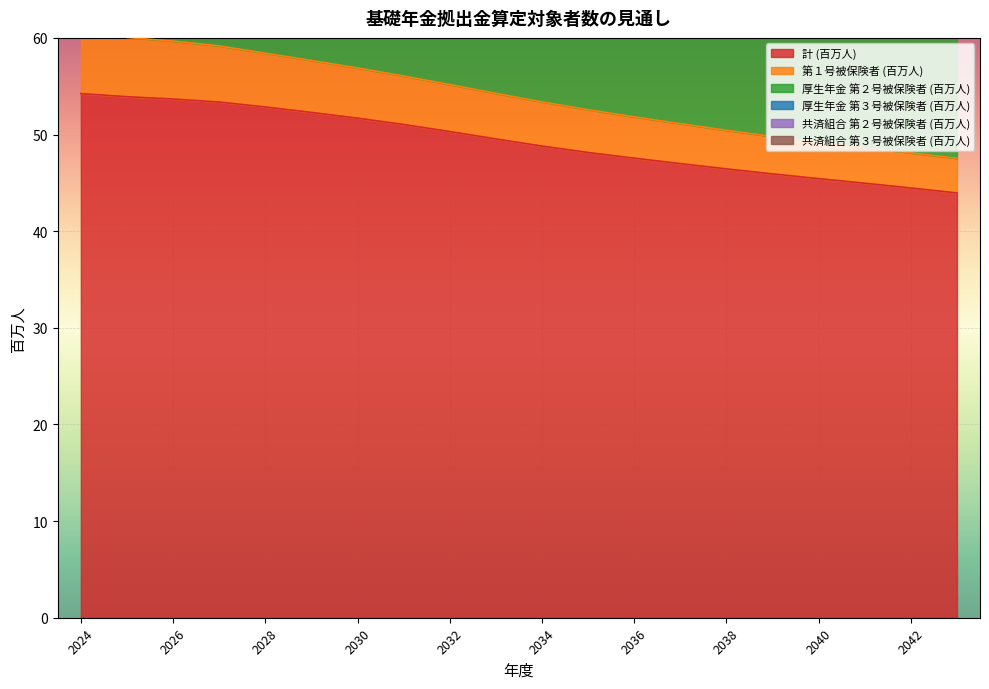

Between 2038 and 2040, which is larger?

2038